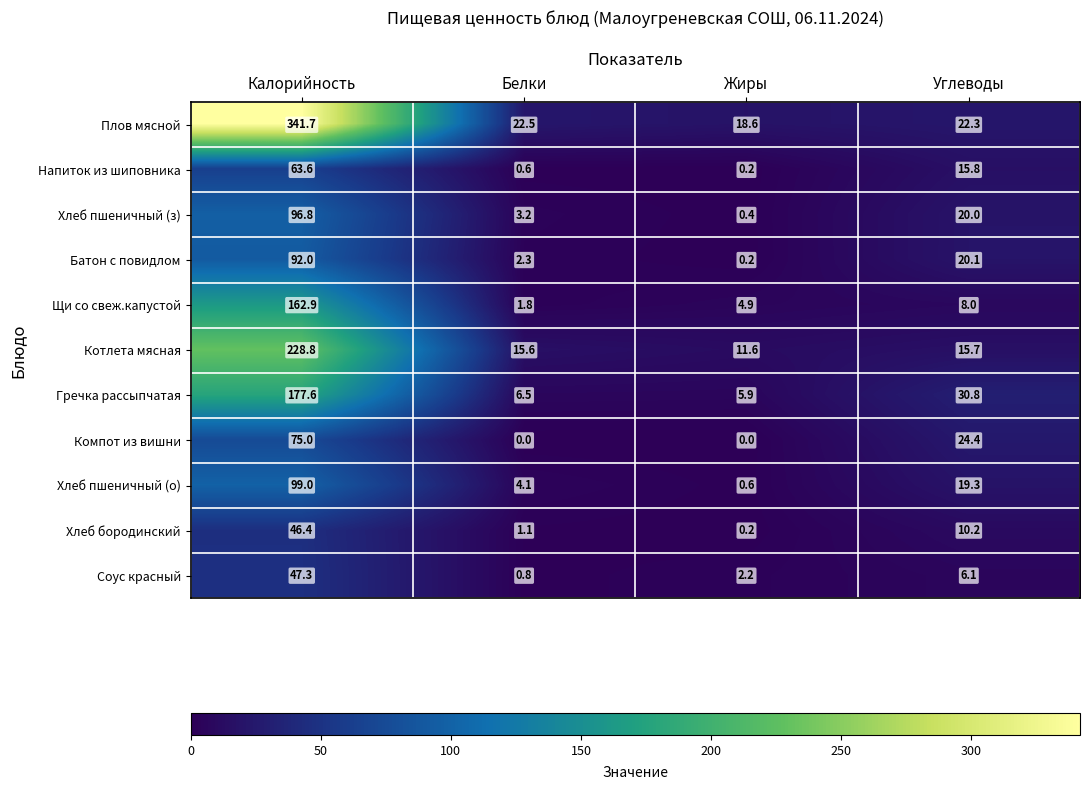

What is the sum of all Плов мясной values?

405.1